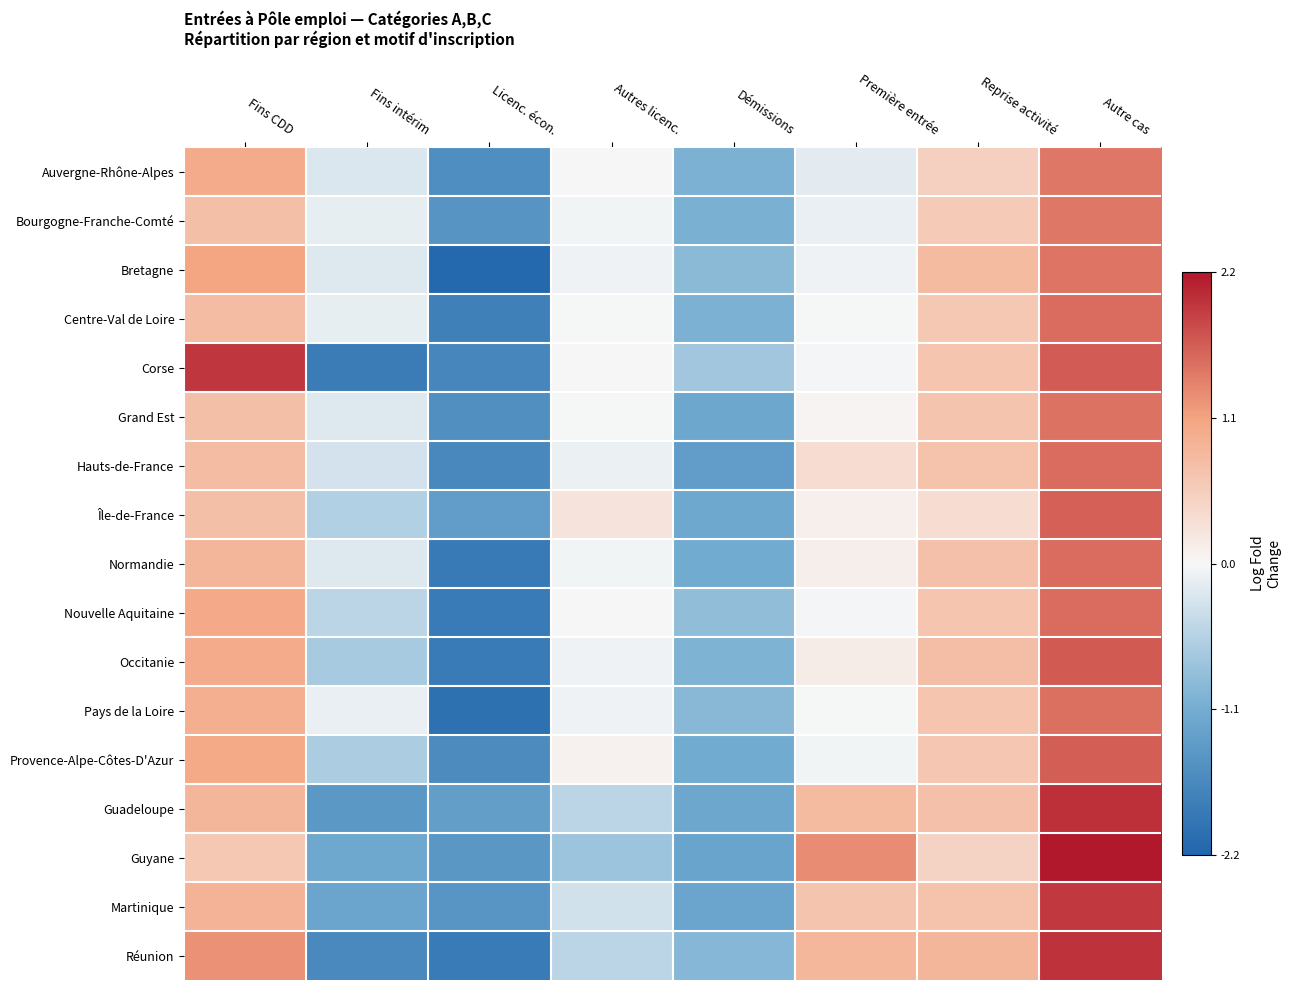

Between Démissions and Reprise activité, which is larger?

Reprise activité